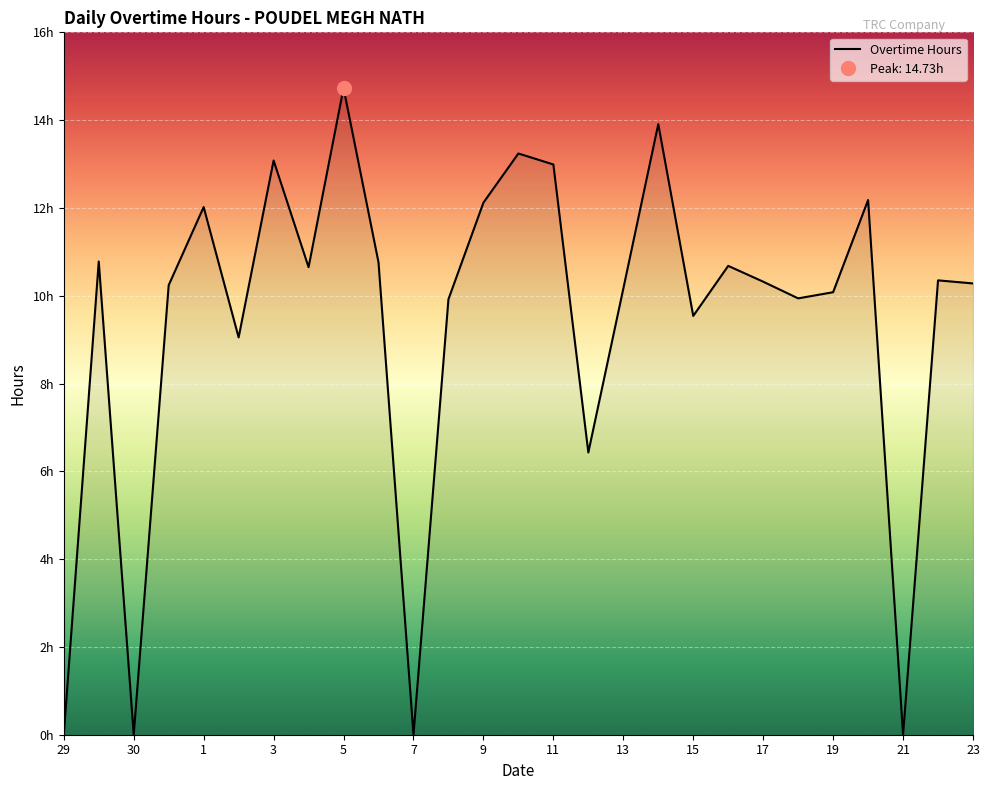

How many lines are shown in the chart?

1